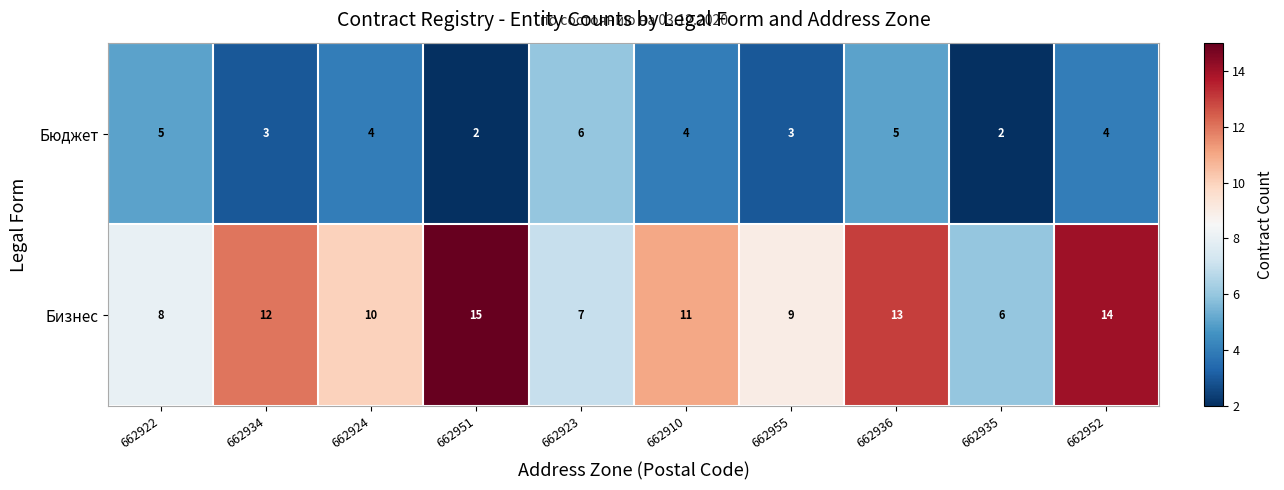

How many series are shown in this chart?

2